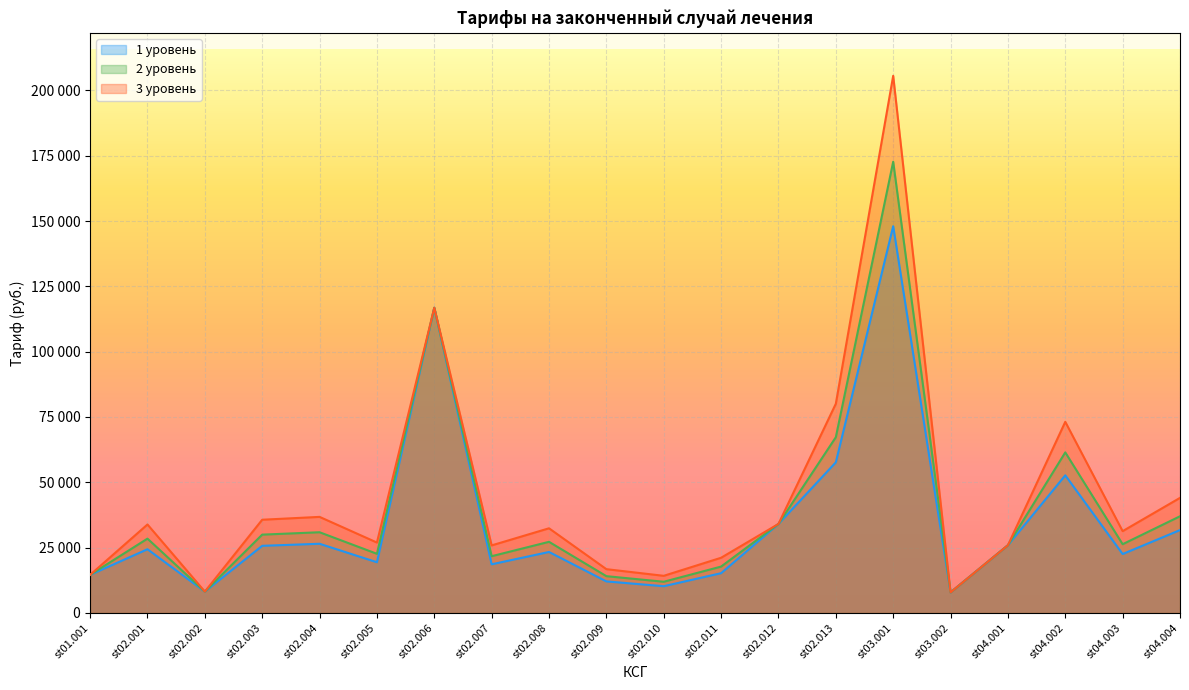

How many series are shown in this chart?

3